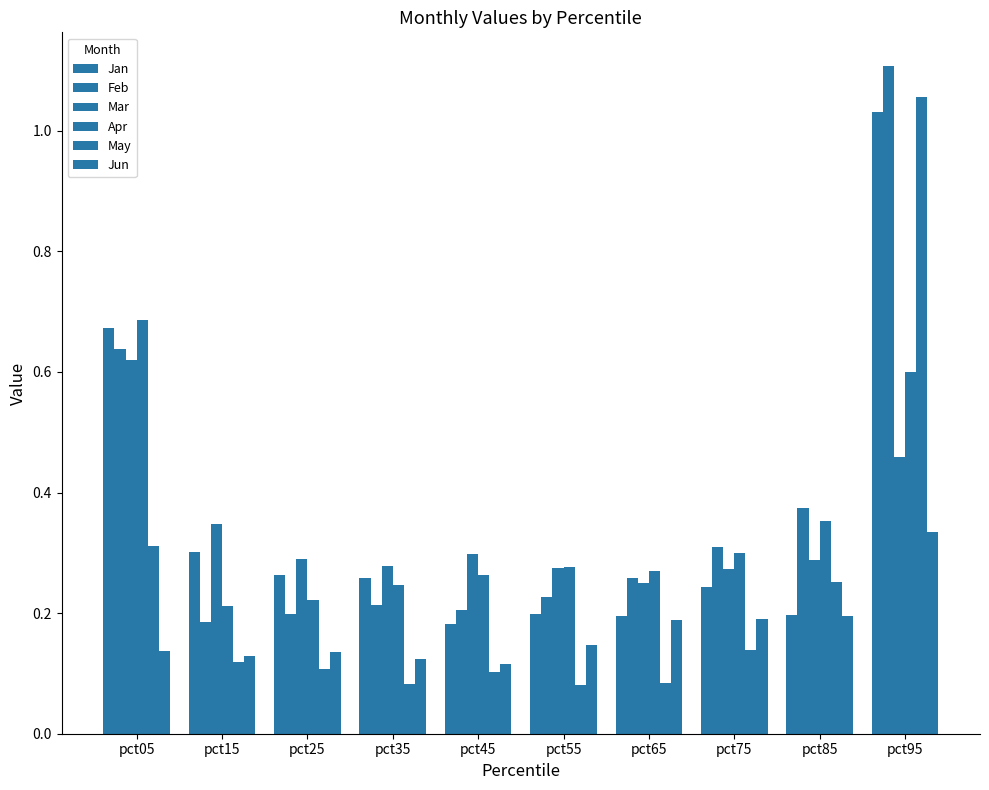

Are the bars grouped side by side (vs. stacked)?

Yes